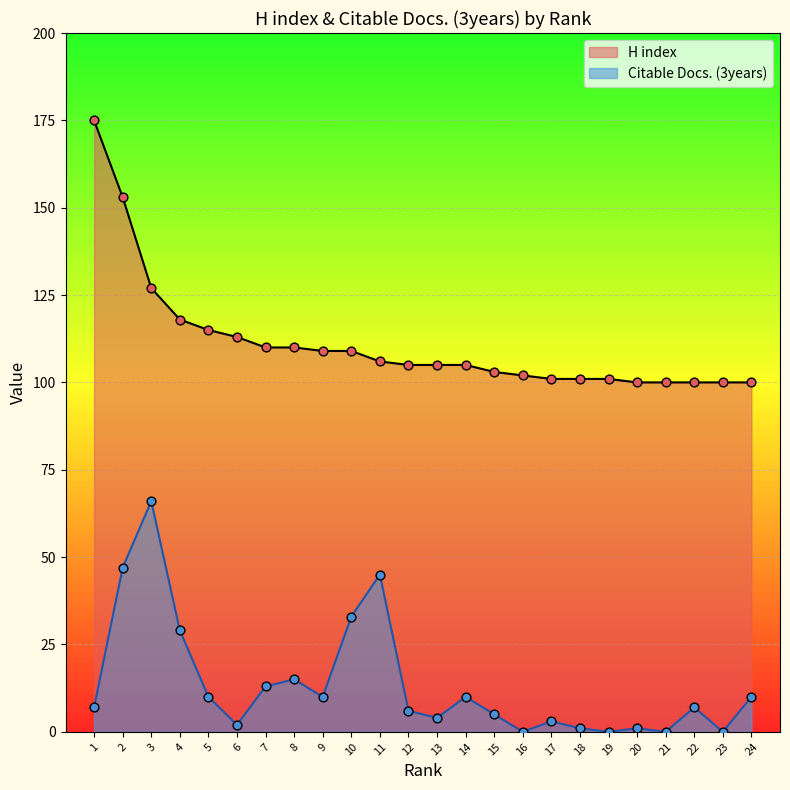

At which category is the sum across all series the highest?

2